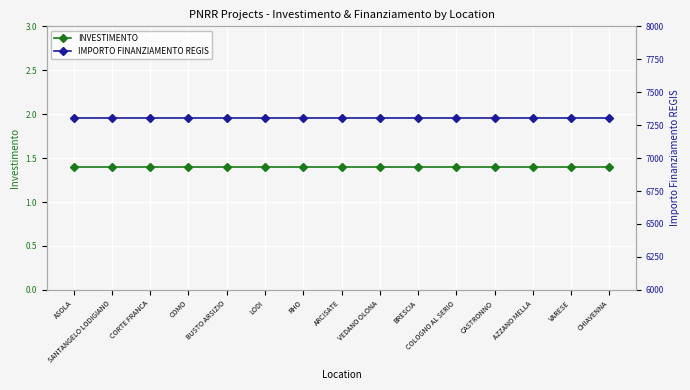

How many categories are shown in the chart?

15